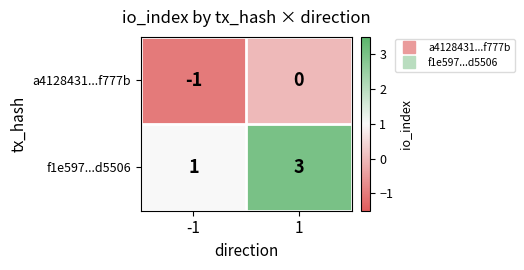

Is it true that a4128431...f777b equals 0 at 1?

True